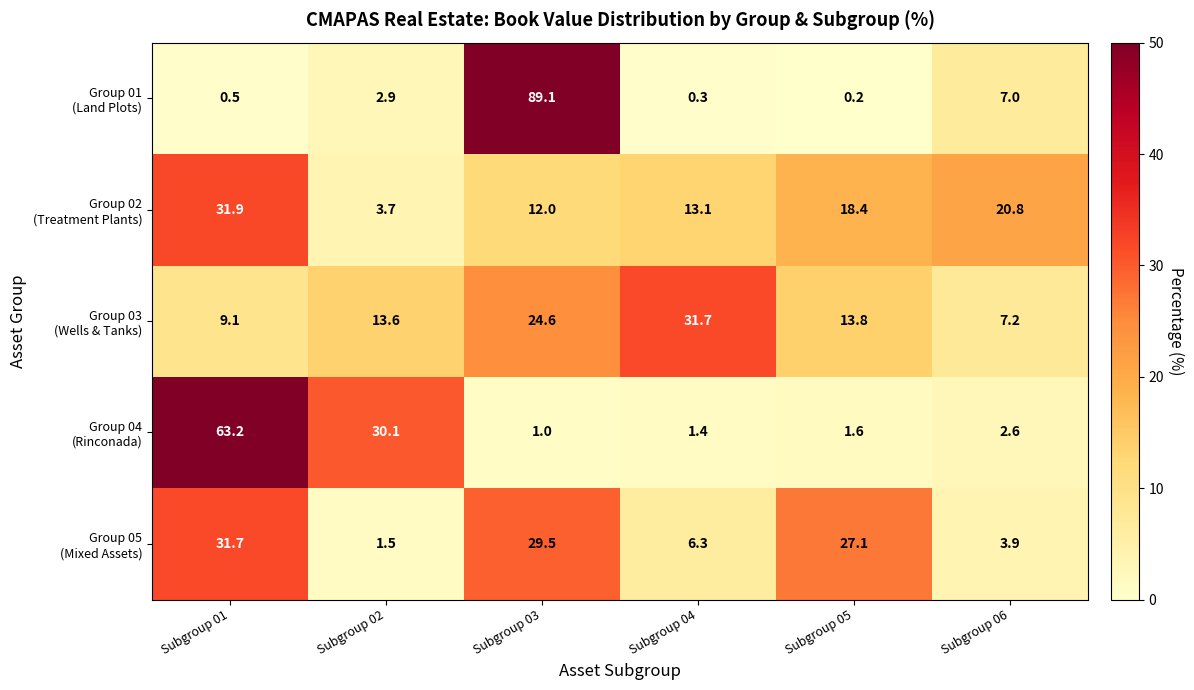

How many distinct data groups are displayed?

5